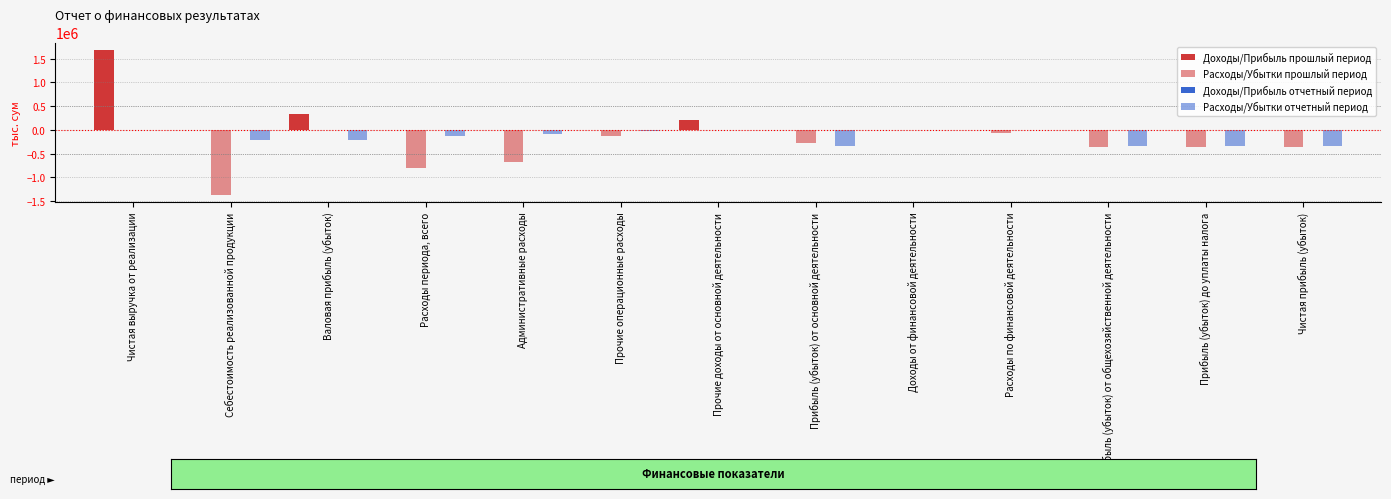

At which label is Расходы/Убытки прошлый период closest to -681365?

Административные расходы